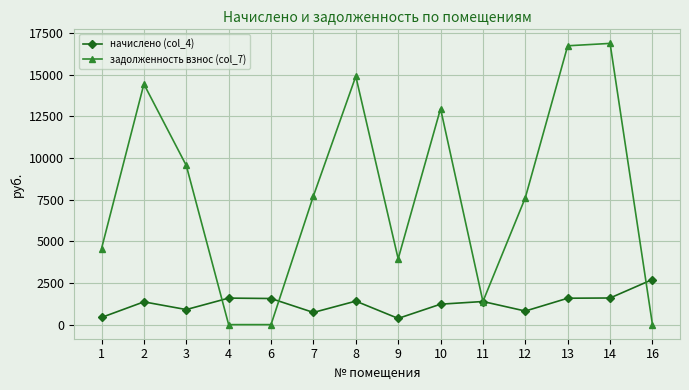

How many series are shown in this chart?

2